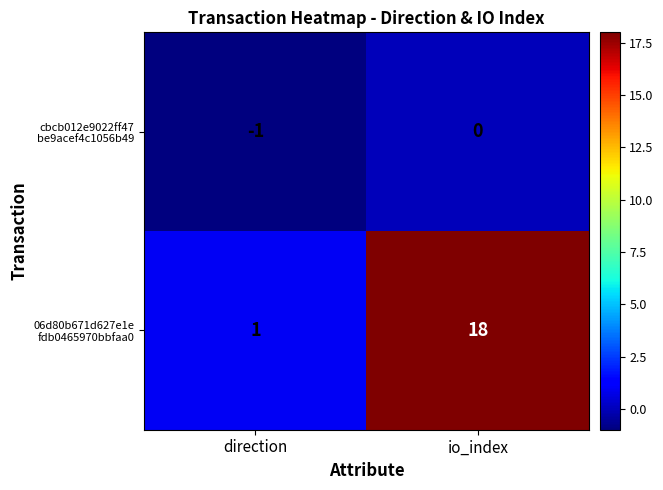

At which category is the sum across all series the highest?

io_index